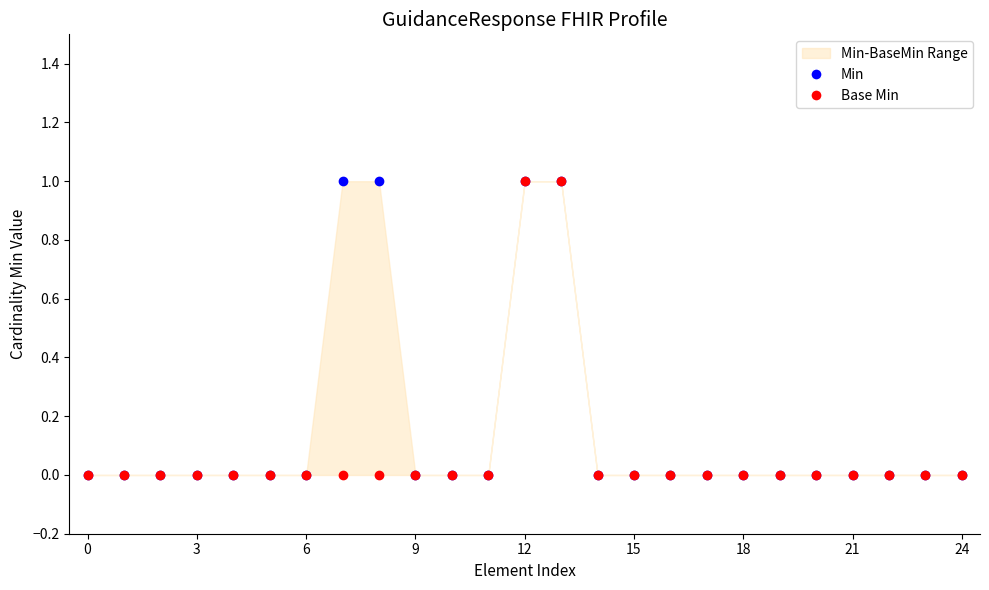

What is the greatest value displayed?

1